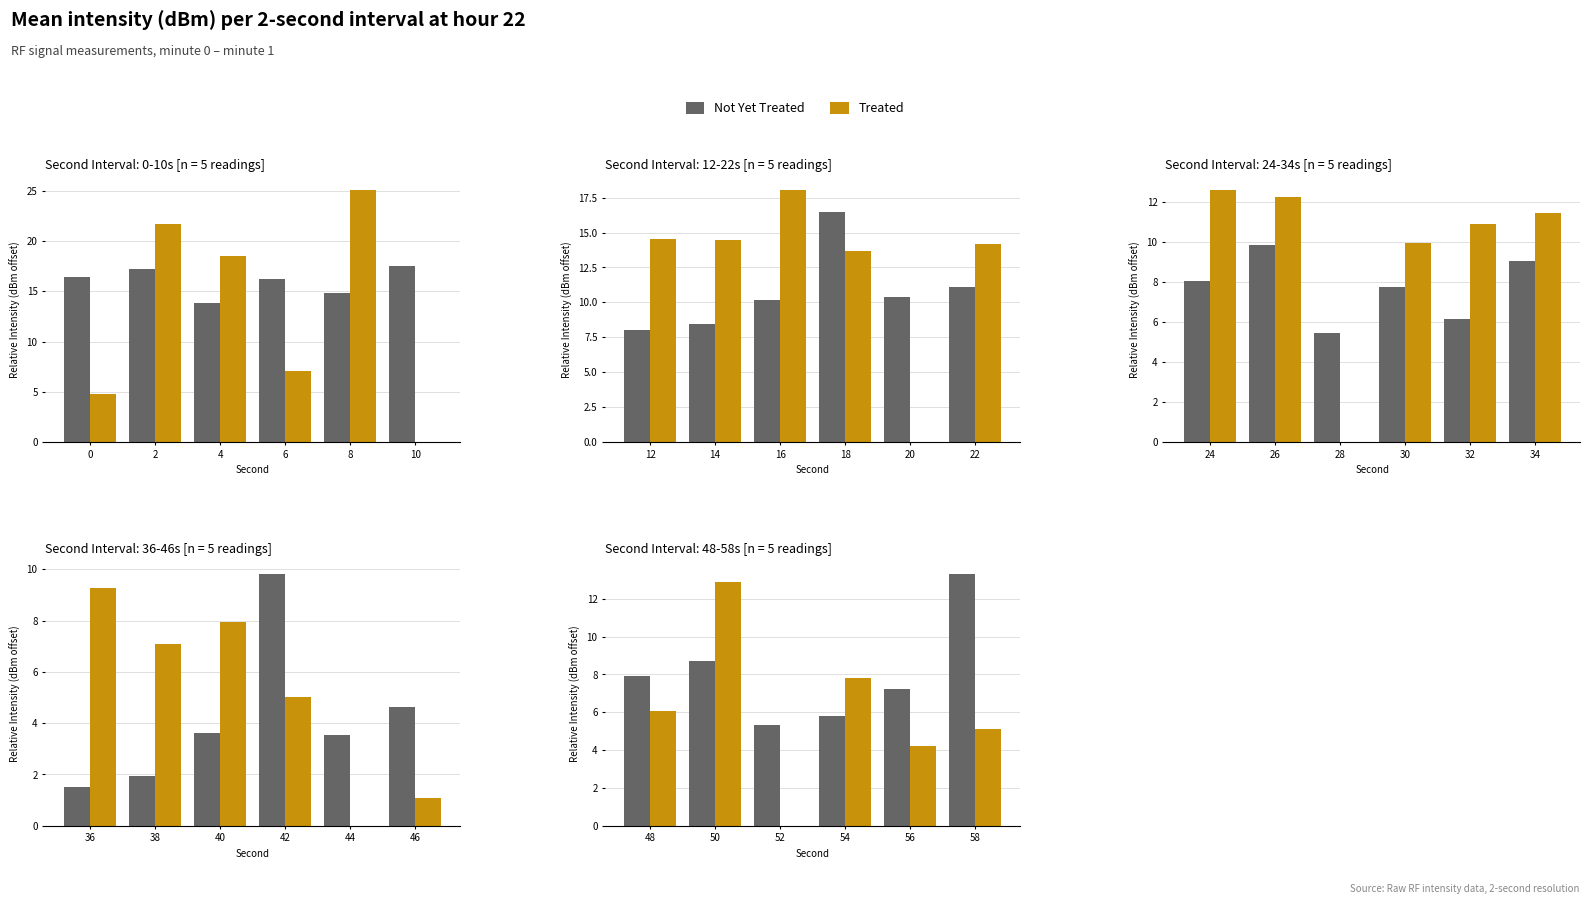

At how many categories does at least one series exceed 4?

6